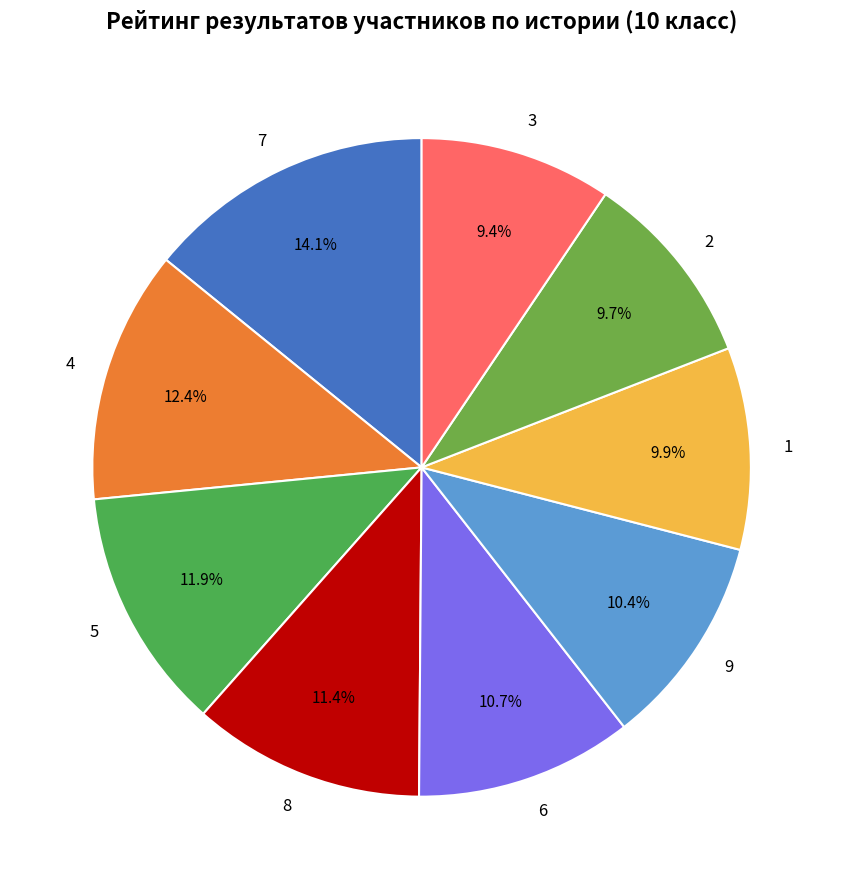

What portion of the pie excludes 6?

89.3%